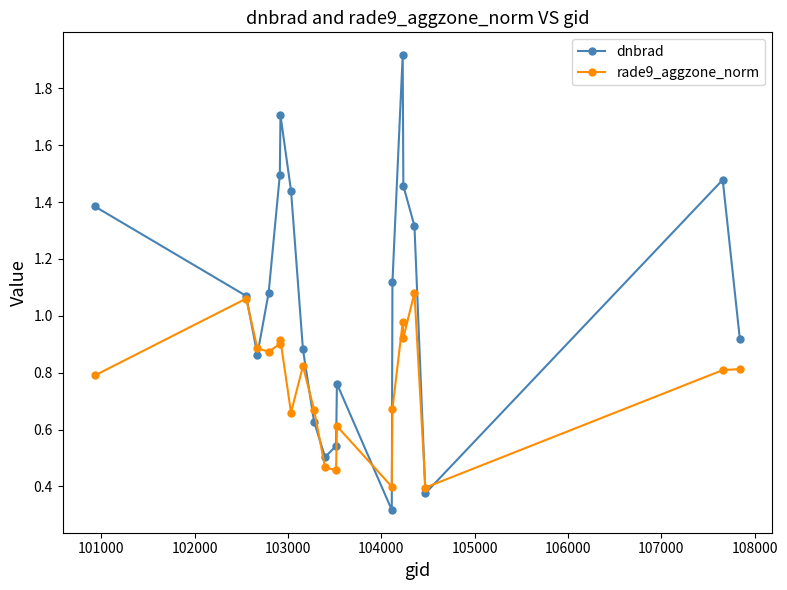

List the series in order of their peak value, highest first.

dnbrad, rade9_aggzone_norm